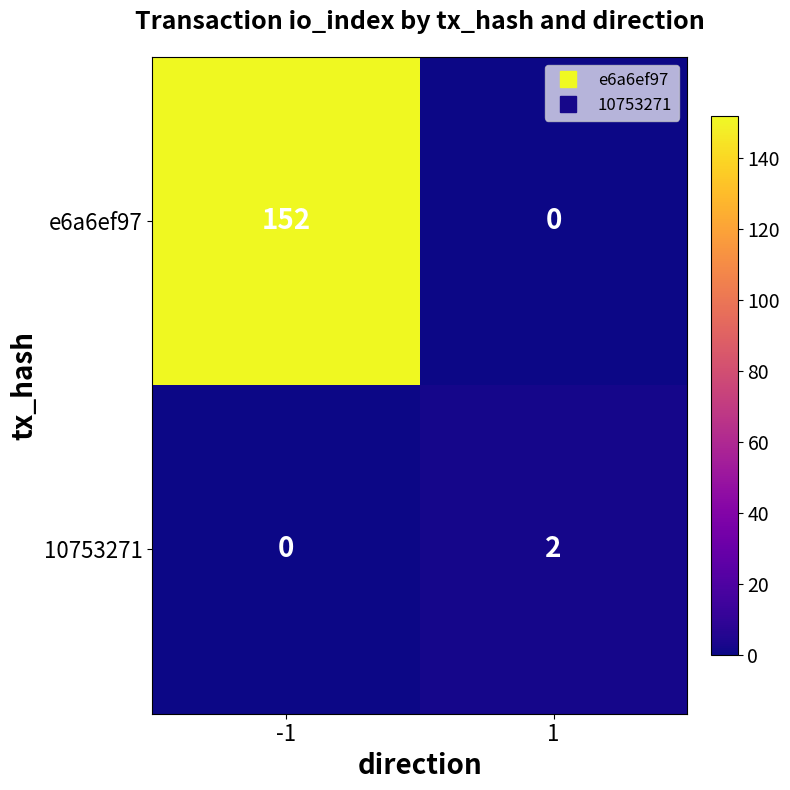

Reading left to right, transcribe all the data shown in this chart.

e6a6ef97: 152	0
10753271: 0	2